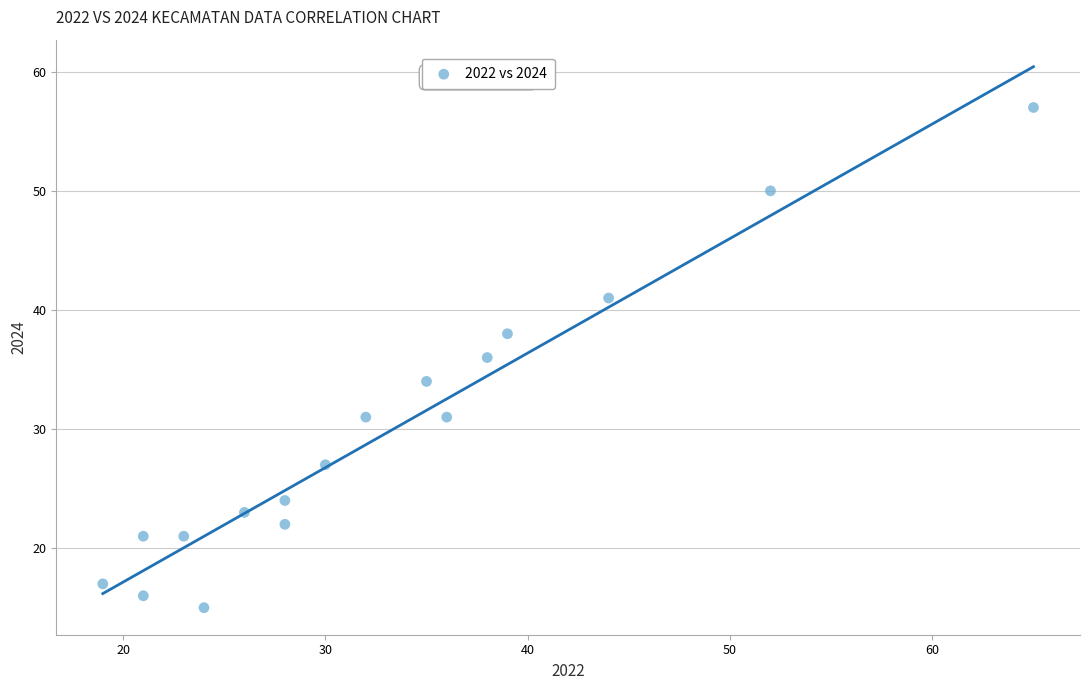

What is the range of Y values (max minus min)?

42